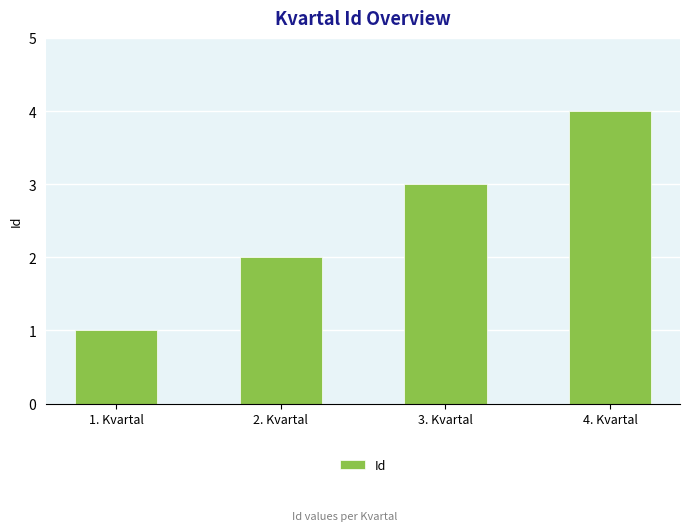

What is the change in value from 1. Kvartal to 4. Kvartal?

+3